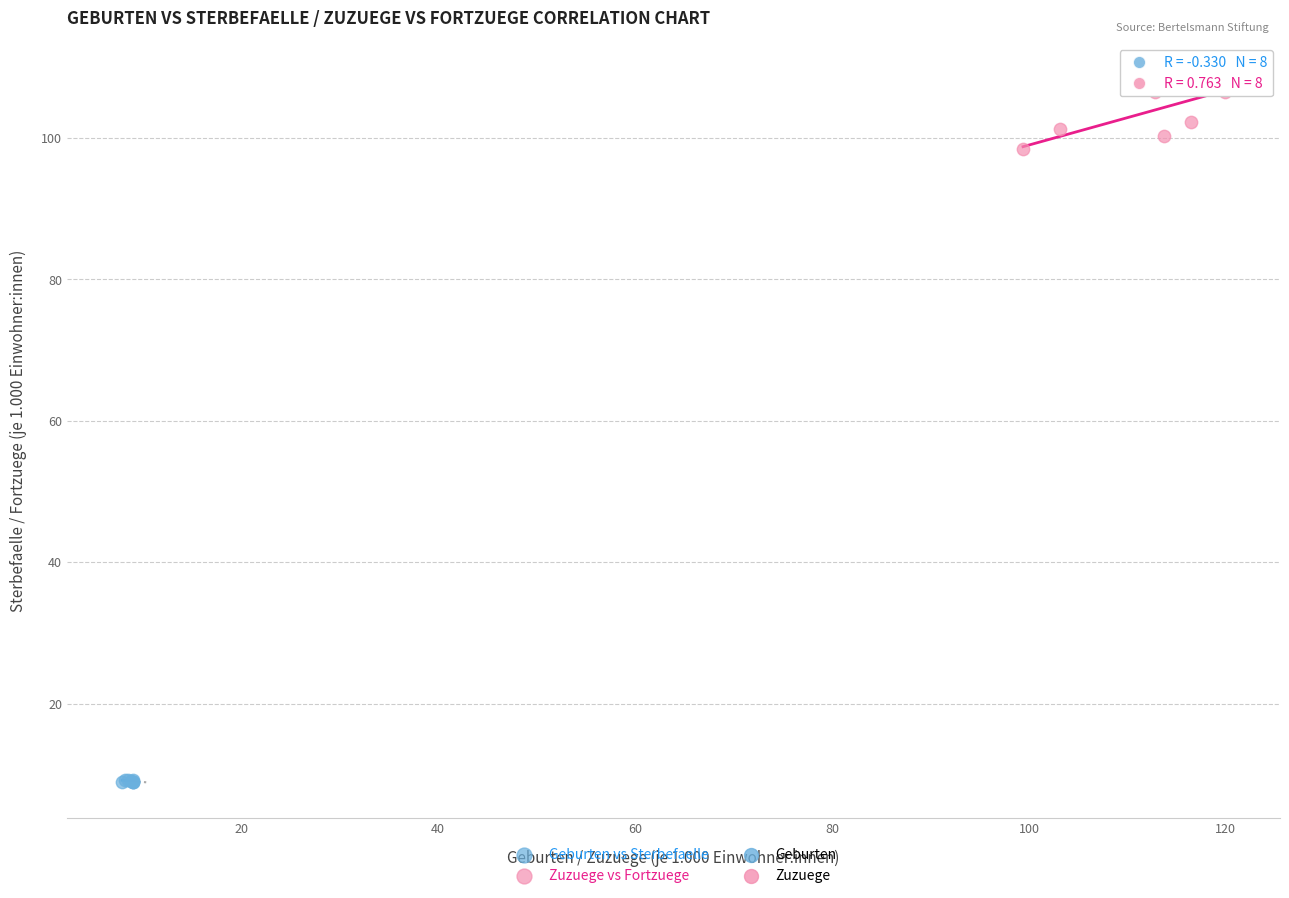

Which series reaches the maximum Y coordinate?

Zuzuege vs Fortzuege